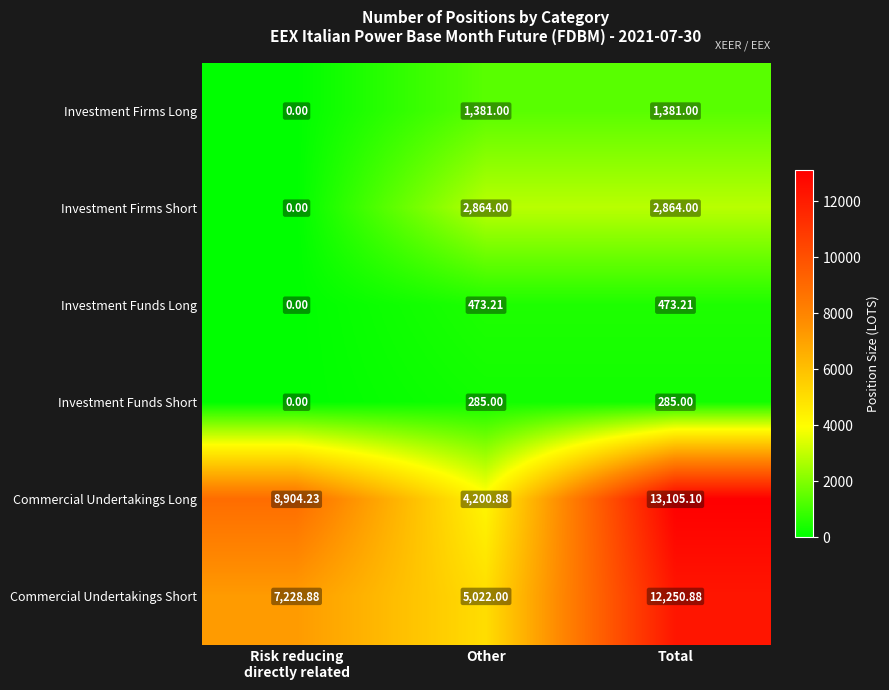

Count the number of categories in the chart.

3